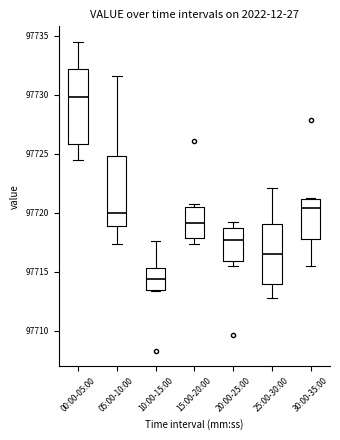

Which box's median line is the lowest?

10:00-15:00